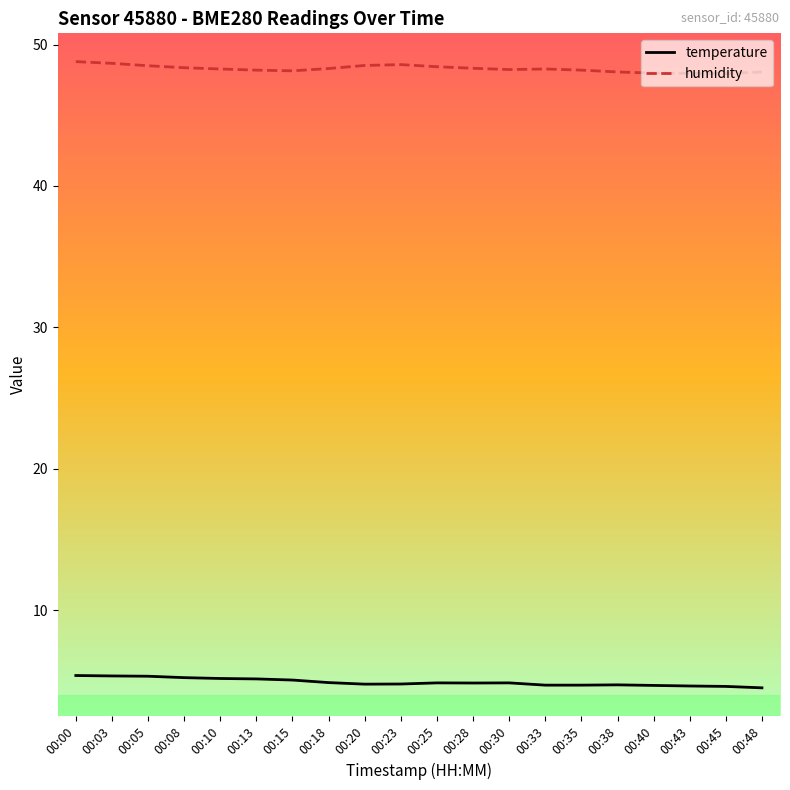

What is the difference between the highest and lowest values at 00:15?

43.1